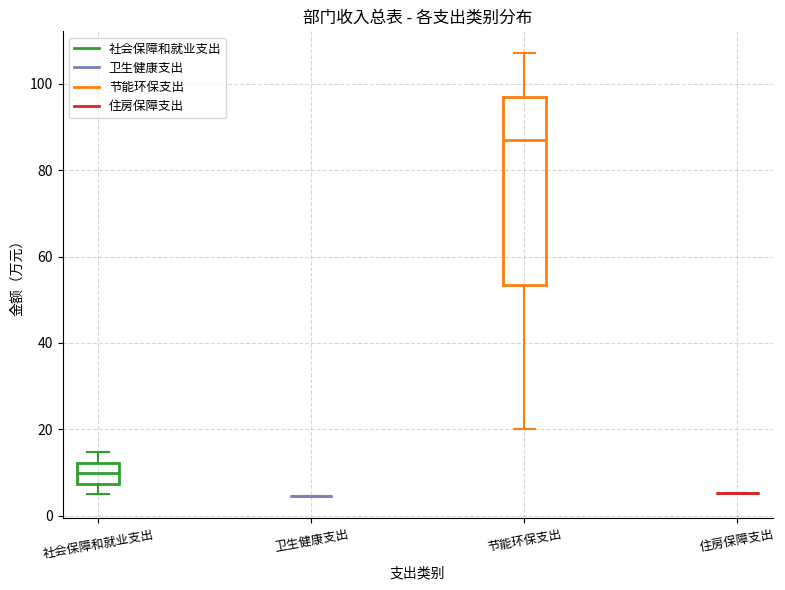

Reading left to right, transcribe this box plot: for each box, give where its median line is, the range the box spans, and where its two whiskers end, as read against the y-axis. The values are not printed on the chart, so give them approximately, as read against the axis.

社会保障和就业支出: median 10, box 8 to 12, whiskers 4 to 14
卫生健康支出: box collapsed to a line at 4, whiskers 4 to 4
节能环保支出: median 88, box 54 to 98, whiskers 20 to 108
住房保障支出: box collapsed to a line at 6, whiskers 6 to 6